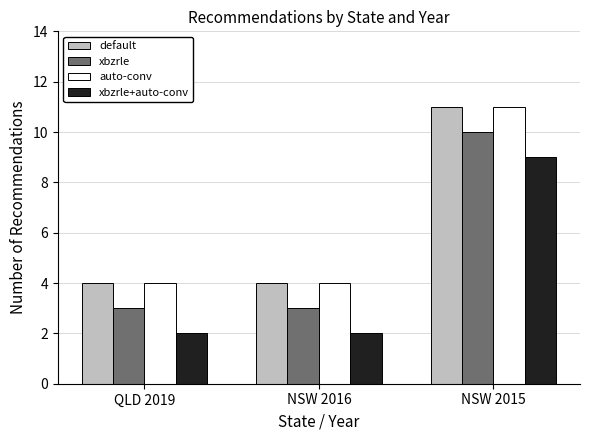

What is the average value of the auto-conv series?

6